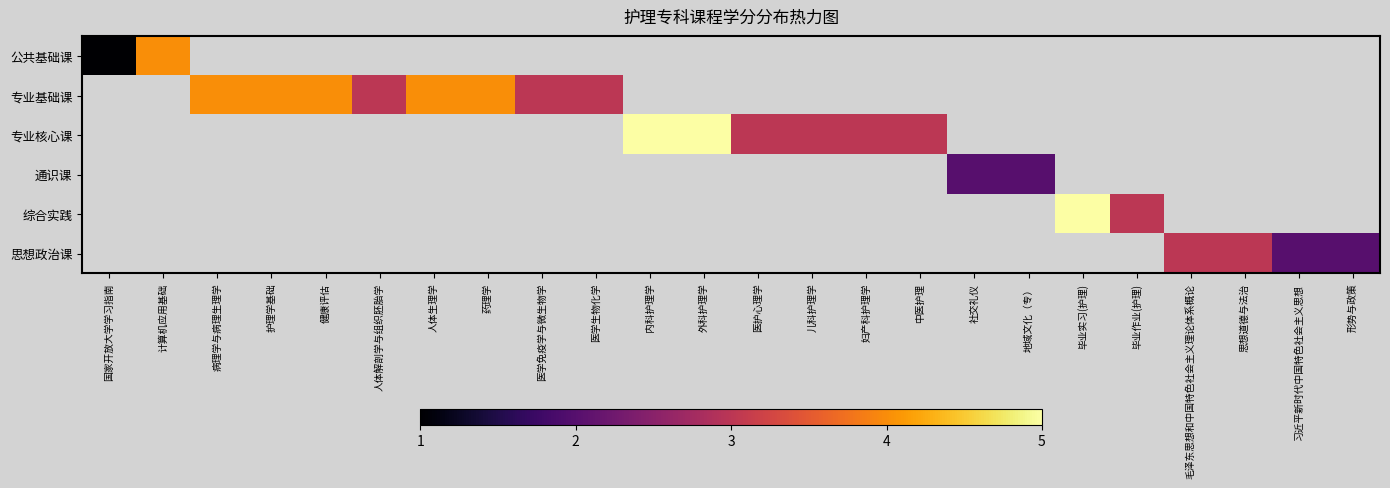

True or false: 专业基础课 has a value of 4.0 at 健康评估.

True